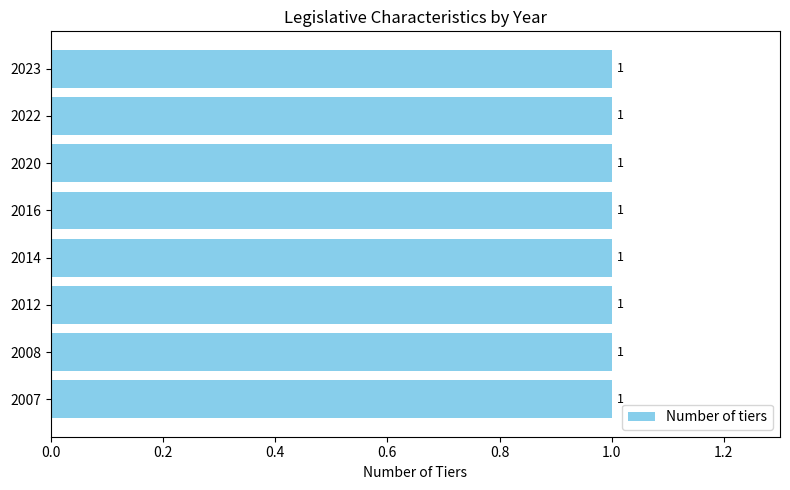

Does the chart contain stacked bars?

No